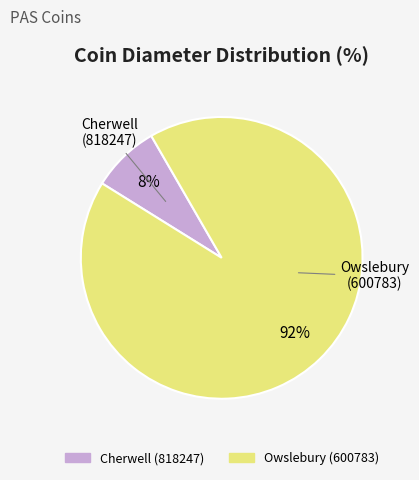

Is it true that Cherwell (818247) is 8% of the pie?

True